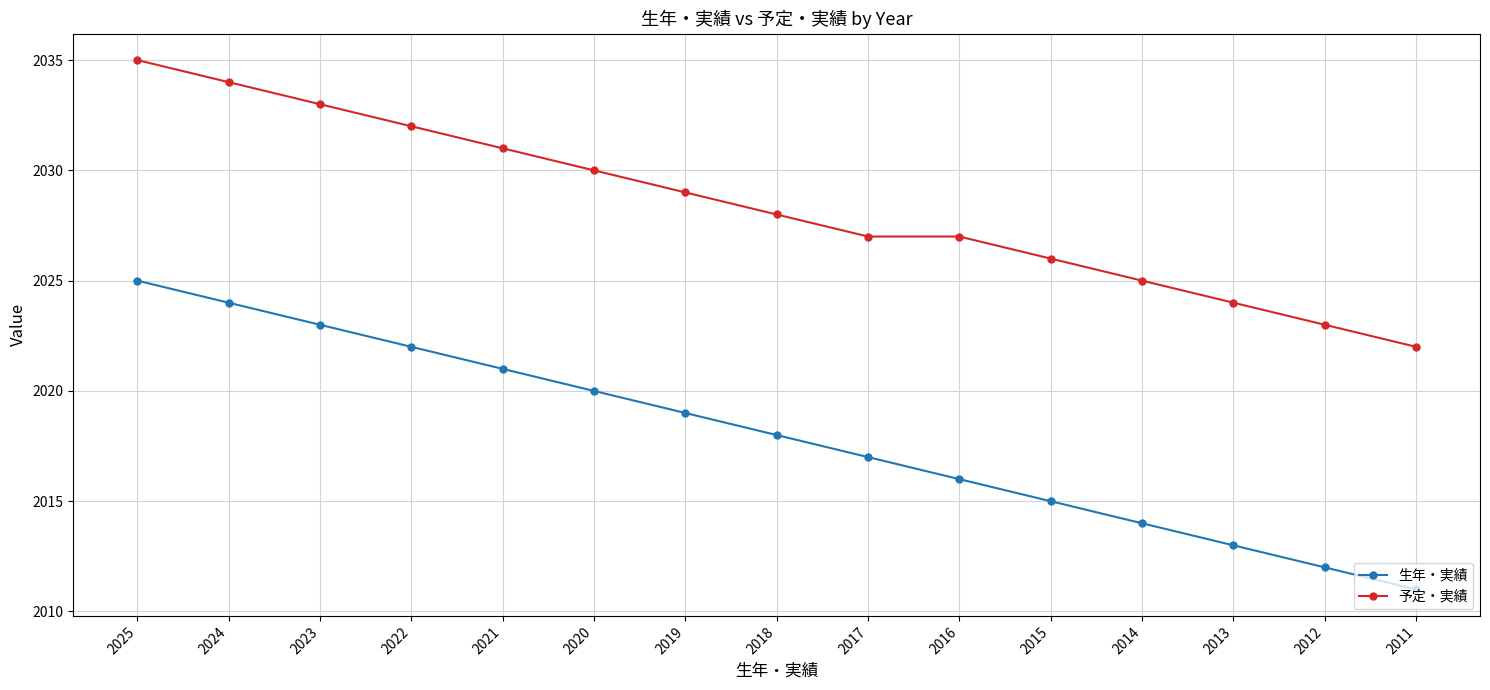

What is the total value across all series at 2012?

4035